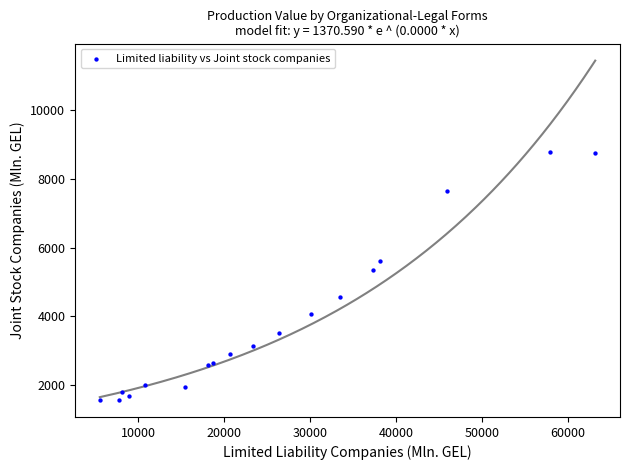

What Y value in the scatter plot is closest to 5178?

5340.4